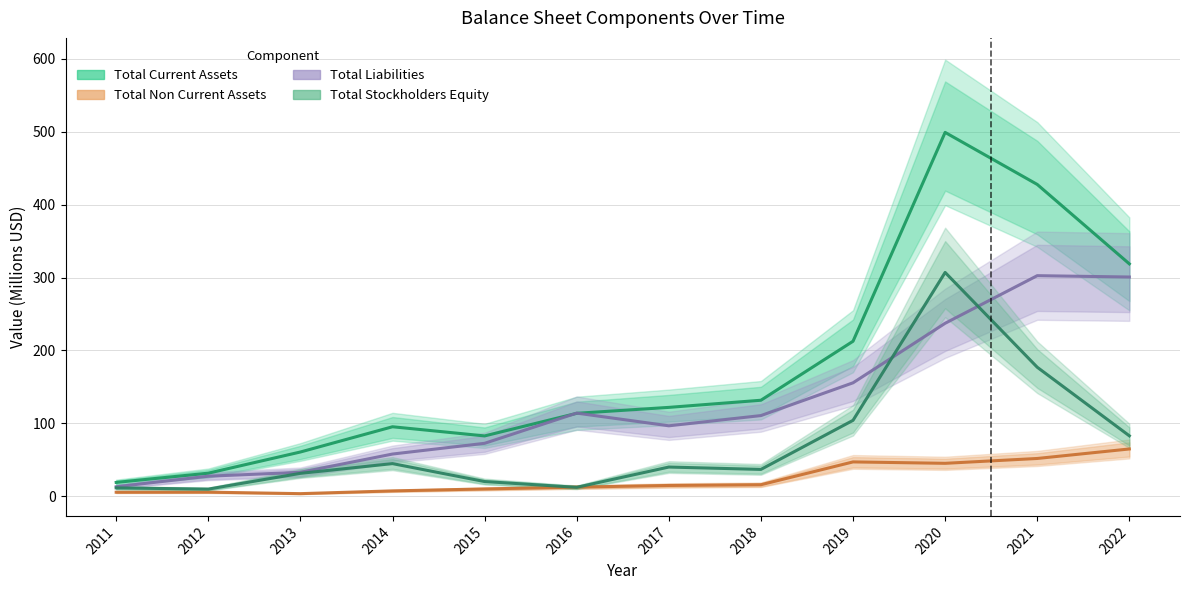

What is the average value of the Total Non Current Assets series?

23.7